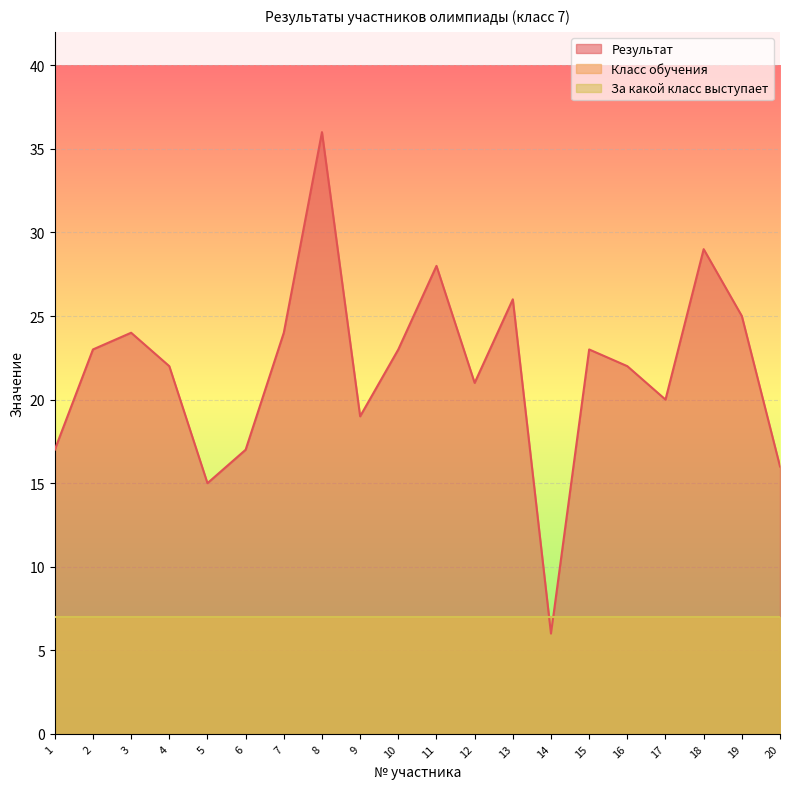

Where is Класс обучения nearest to the value 7?

1